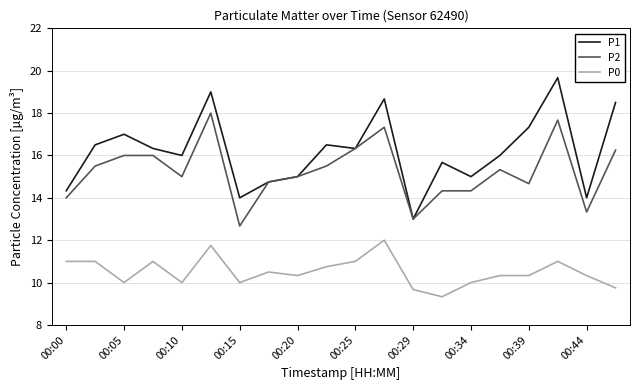

True or false: P1 has more than 0 points higher than both neighbors.

True